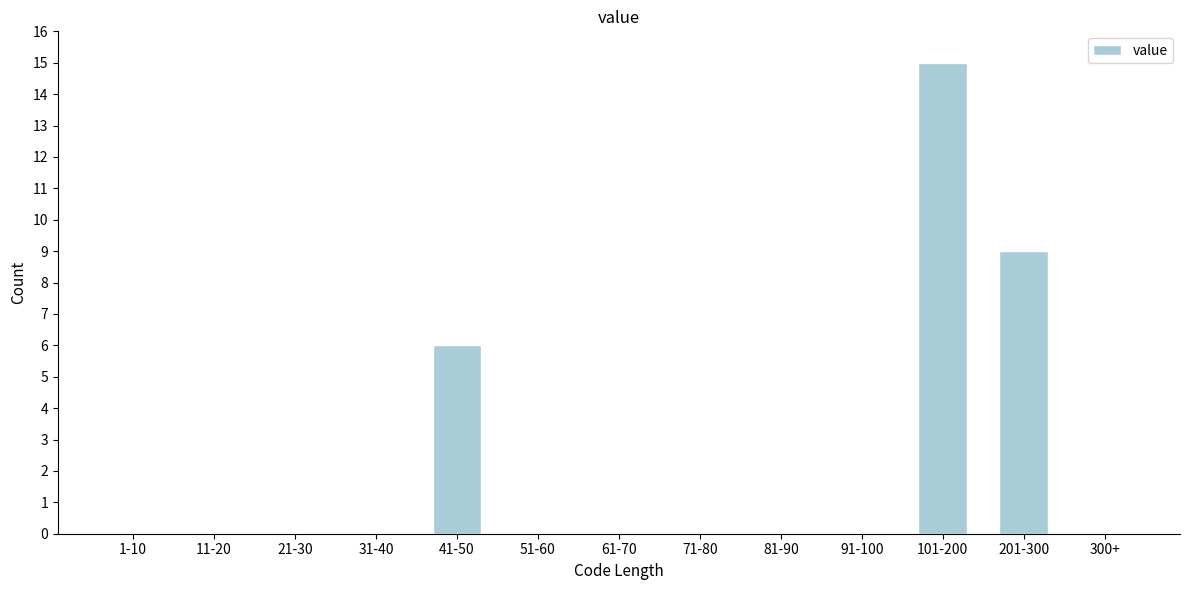

Reading right to left, extract all data points from this chart.

300+=0	201-300=9	101-200=15	91-100=0	81-90=0	71-80=0	61-70=0	51-60=0	41-50=6	31-40=0	21-30=0	11-20=0	1-10=0